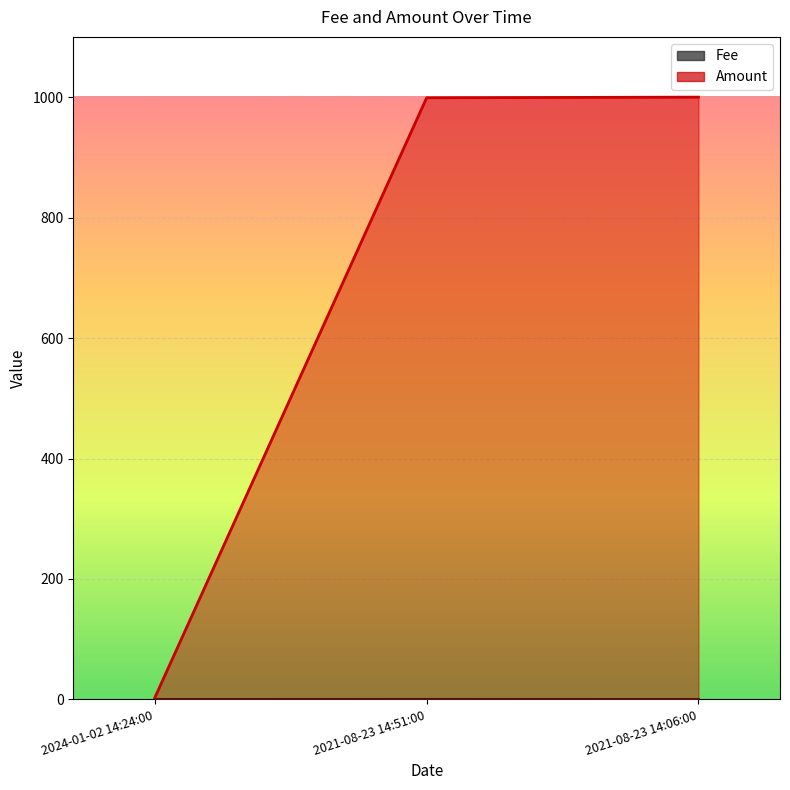

At how many categories does at least one series exceed 950?

2